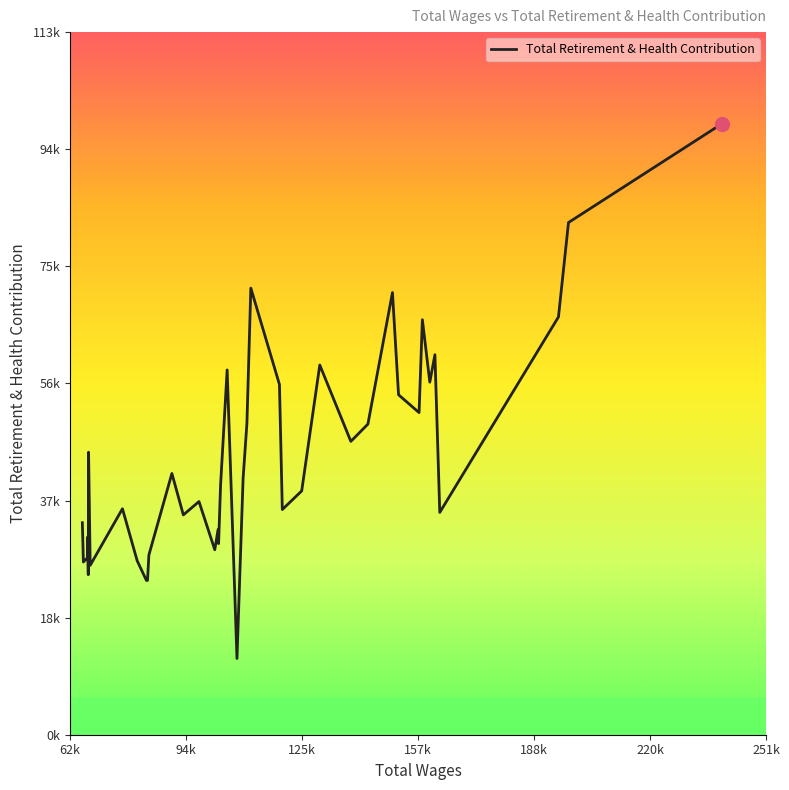

What is the difference between the maximum and minimum values?

86146